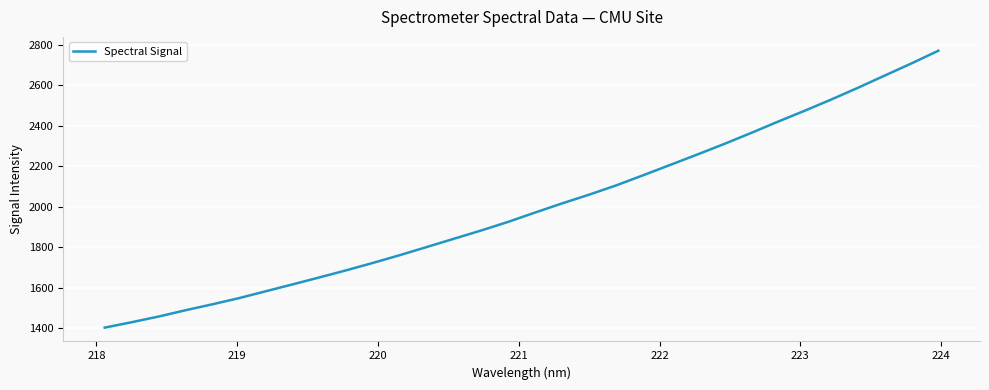

What is the average value?

1996.6